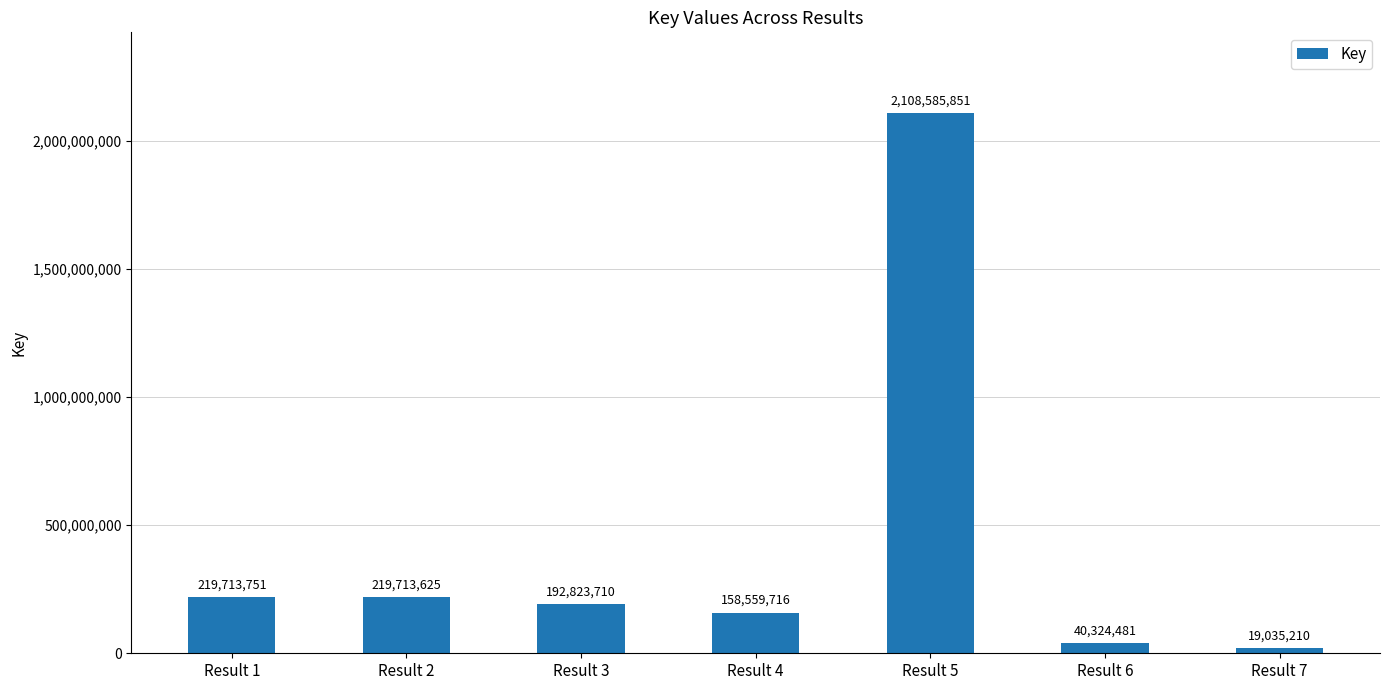

Between Result 1 and Result 7, which is larger?

Result 1